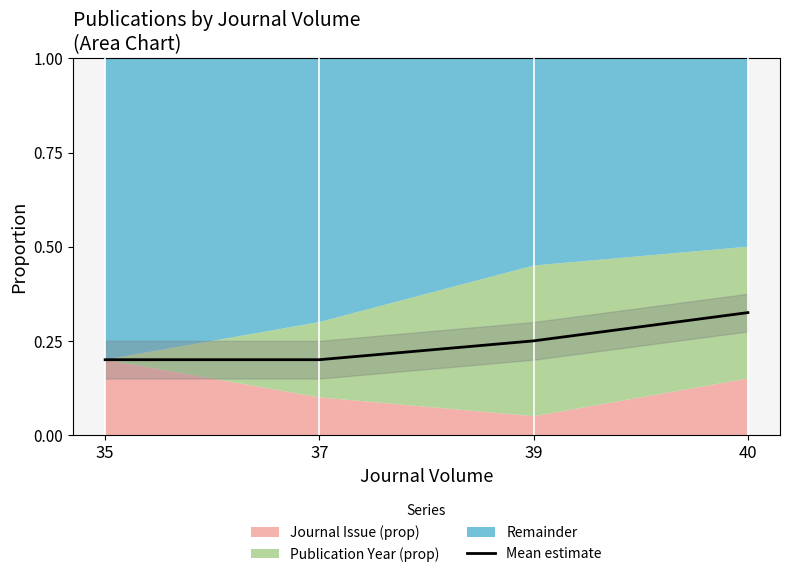

What is the sum of the values at 37 and 35?

0.4